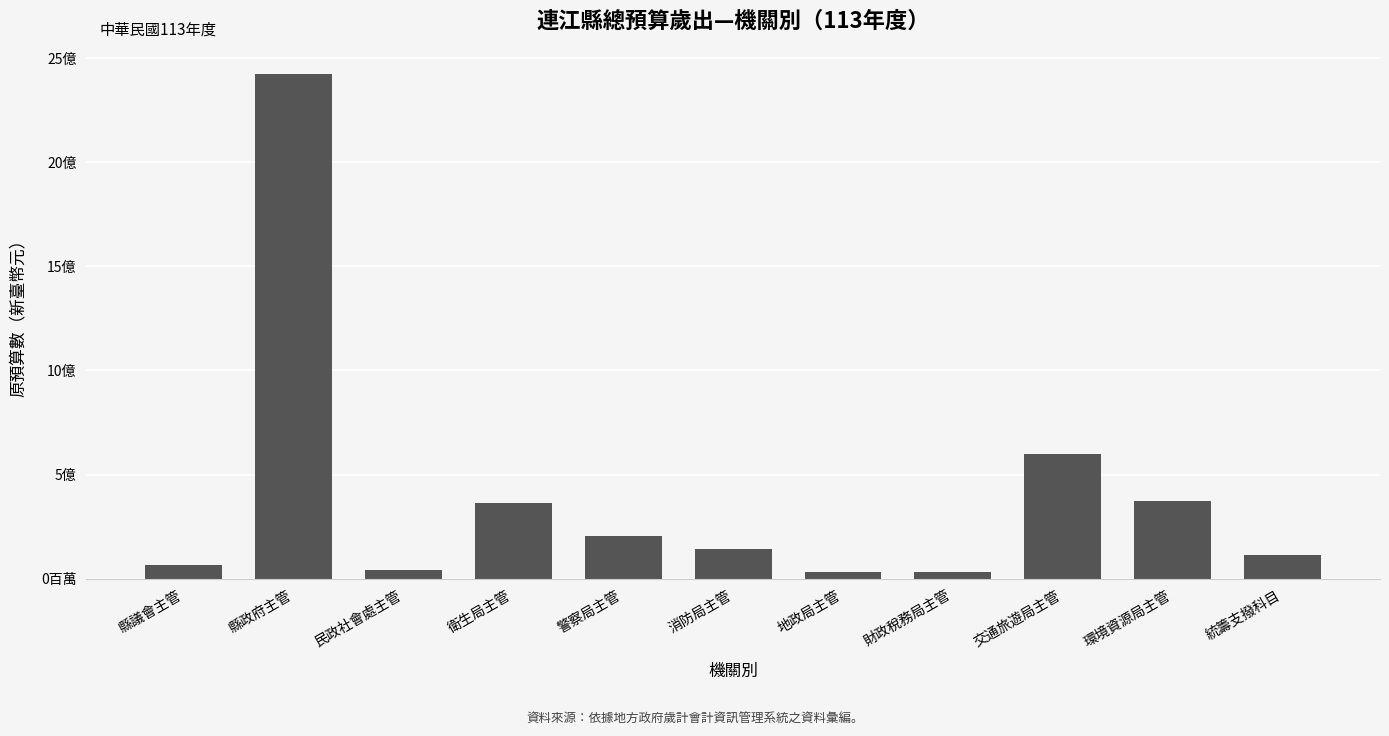

What position from the left is 警察局主管?

5